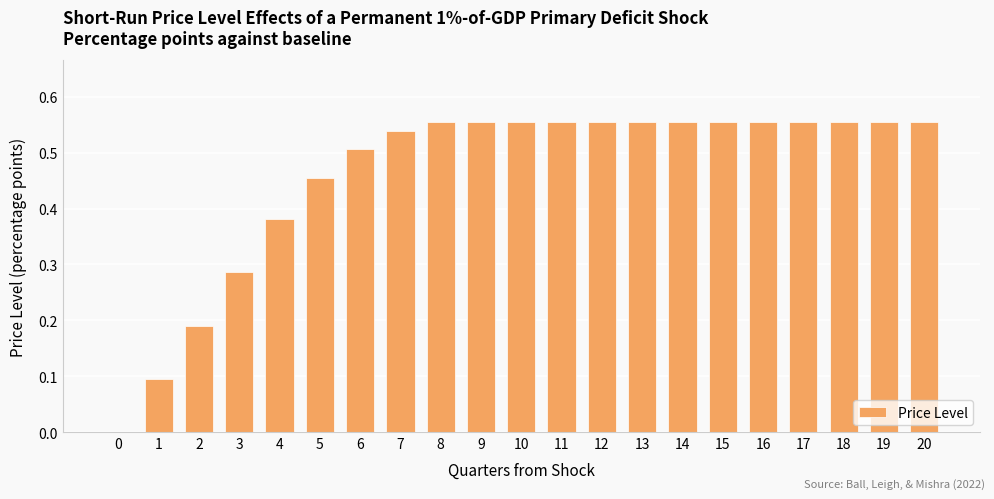

True or false: the data shows 0.1 at 5.

False